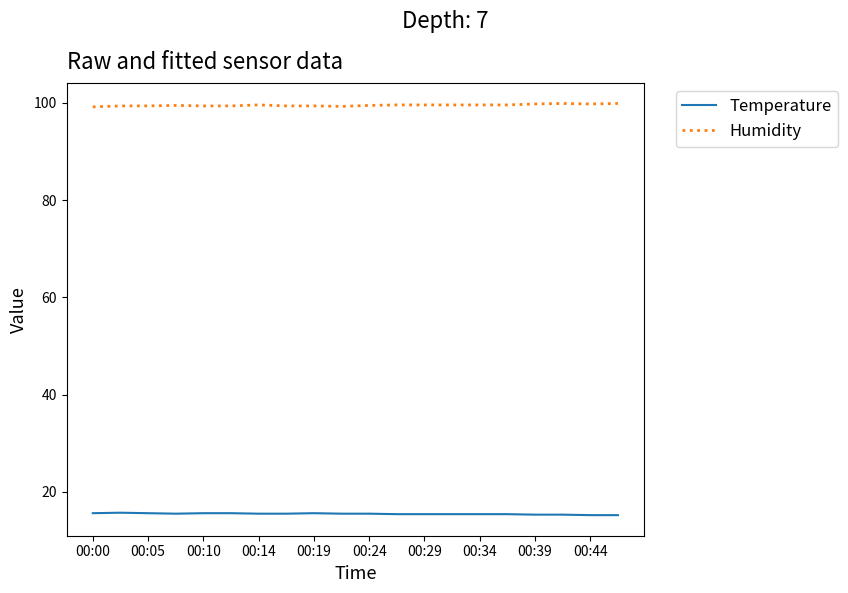

Which series has the largest total across all categories?

Humidity